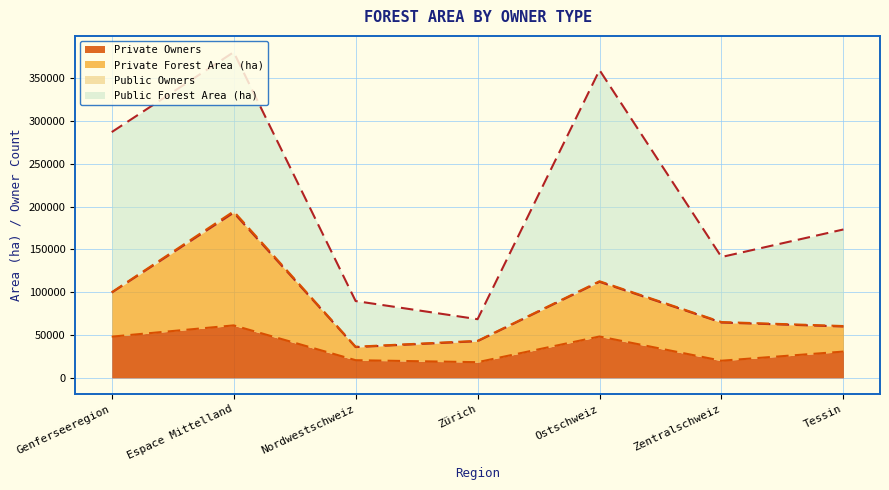

What is the value of the Private Owners point at the 7th from the left?

30724